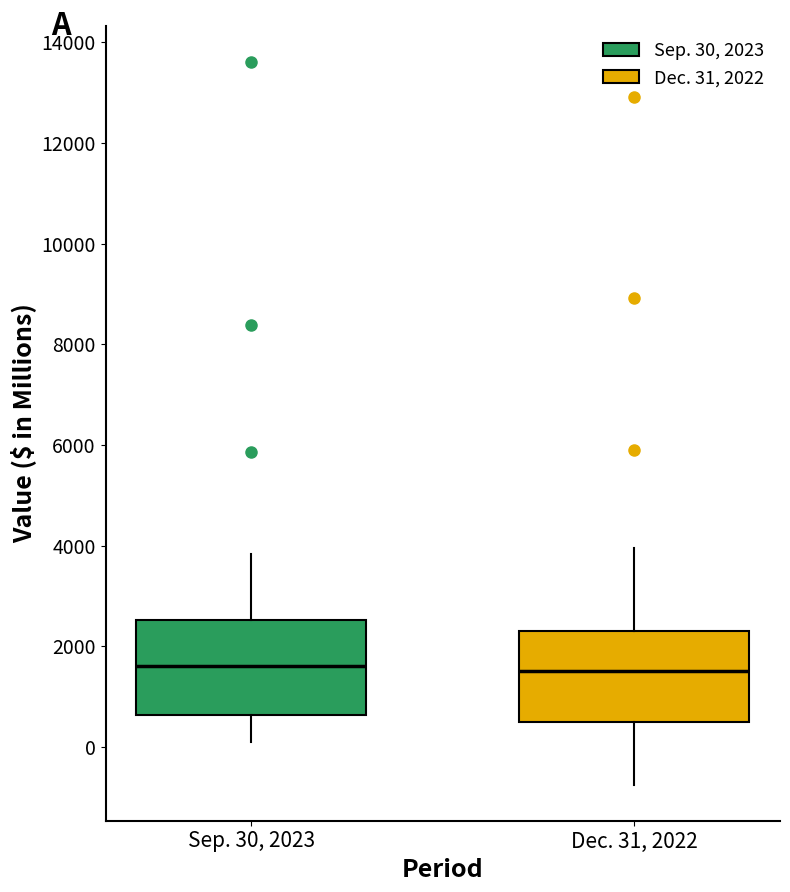

Reading left to right, read every box against the y-axis: the position of its median line, the range the box covers, and the ends of its whiskers. The values are not printed on the chart, so give them approximately, as read against the axis.

Sep. 30, 2023: median 1600, box 600 to 2600, whiskers 0 to 3800
Dec. 31, 2022: median 1600, box 600 to 2400, whiskers -800 to 4000